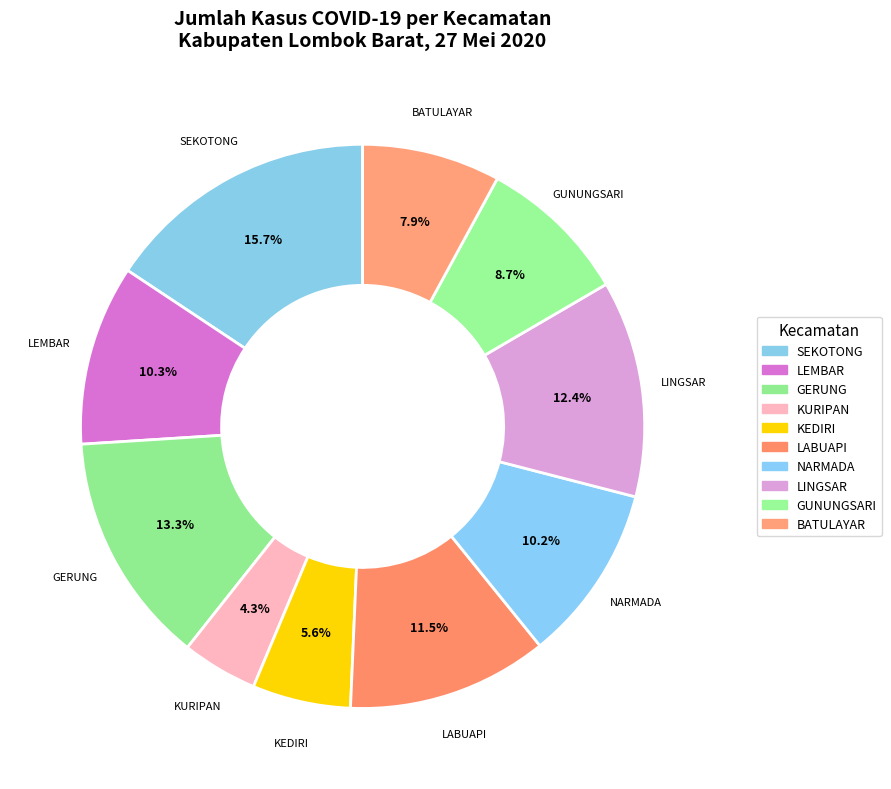

To the nearest percent, what portion does GUNUNGSARI represent?

9%